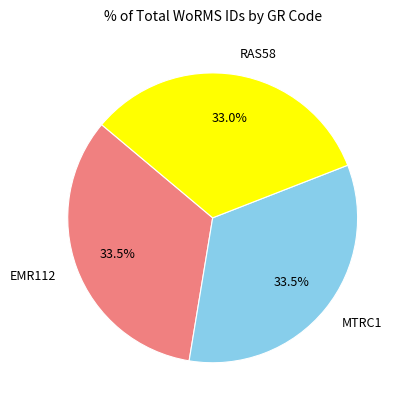

Is the sum of EMR112 and MTRC1 greater than half?

Yes